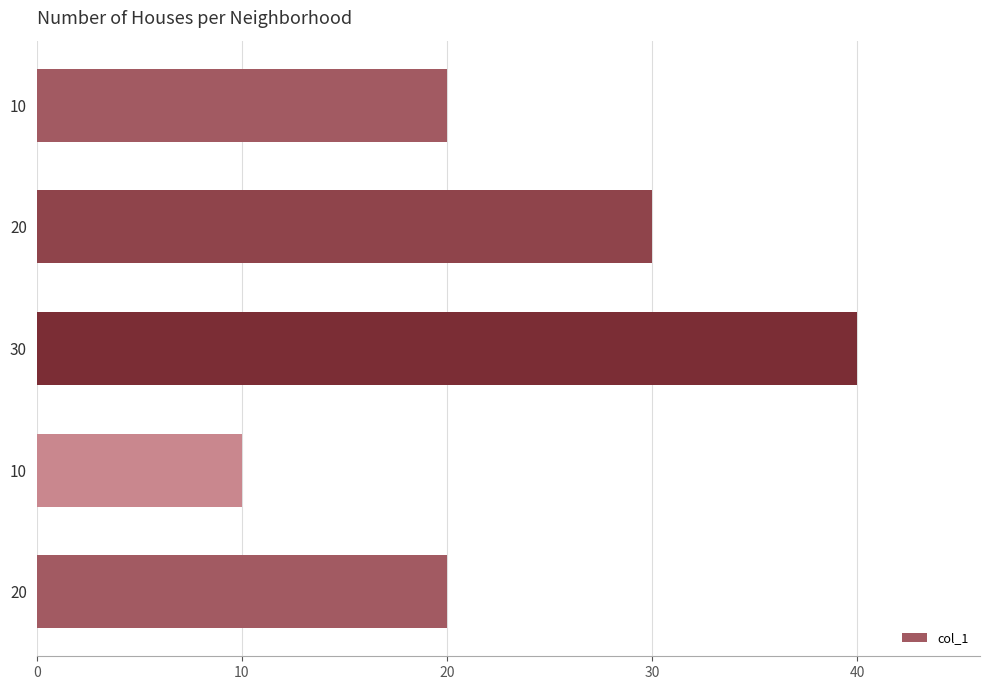

The chart shows a value of 27 at 30. True or false?

False